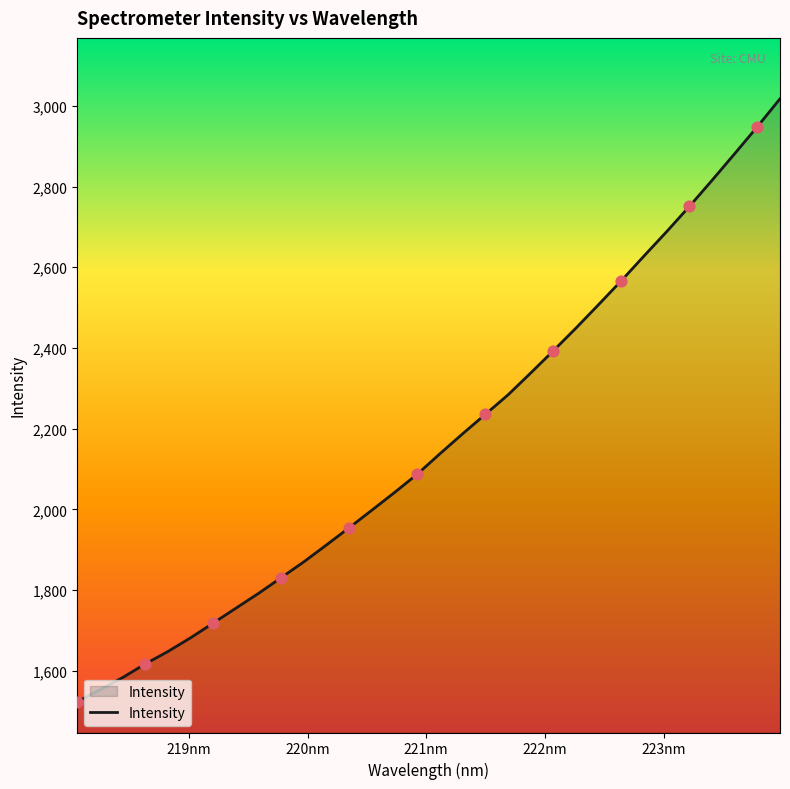

What is the minimum value shown in the chart?

1523.0